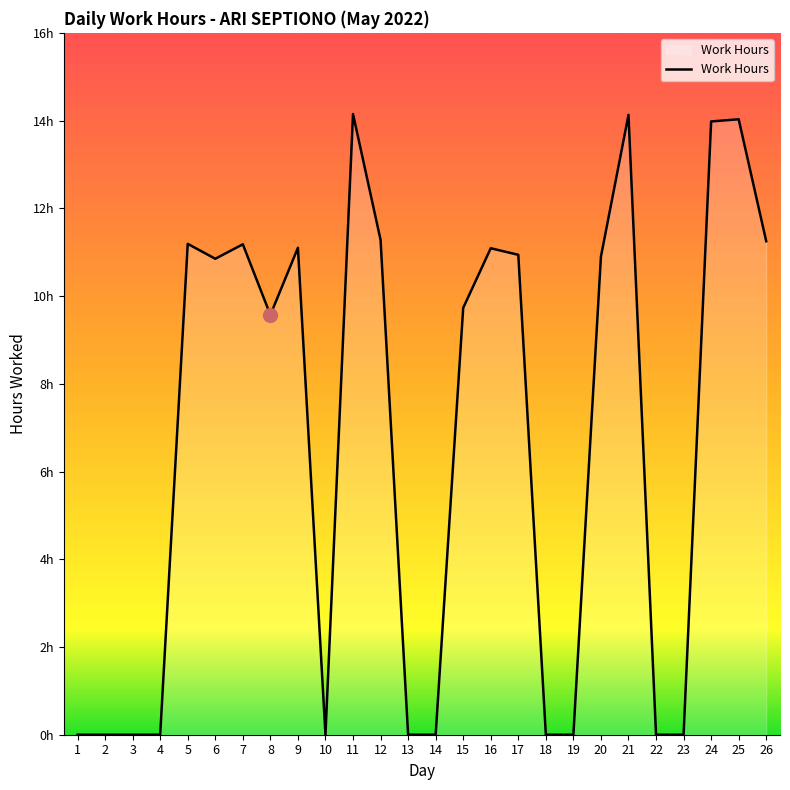

Does the chart display data point markers on the line(s)?

No